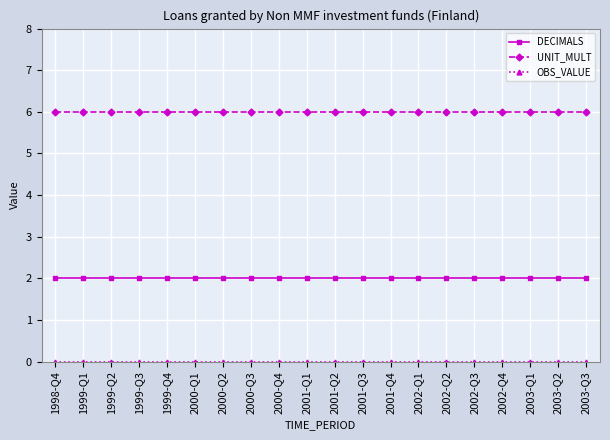

True or false: DECIMALS and UNIT_MULT intersect in this chart.

False